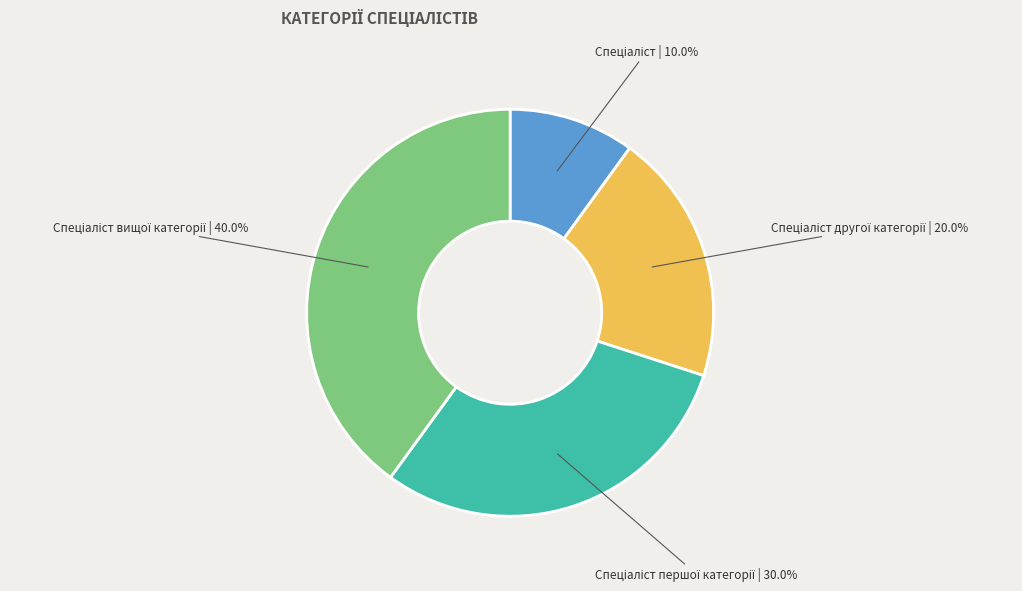

How many slices are in this pie chart?

4